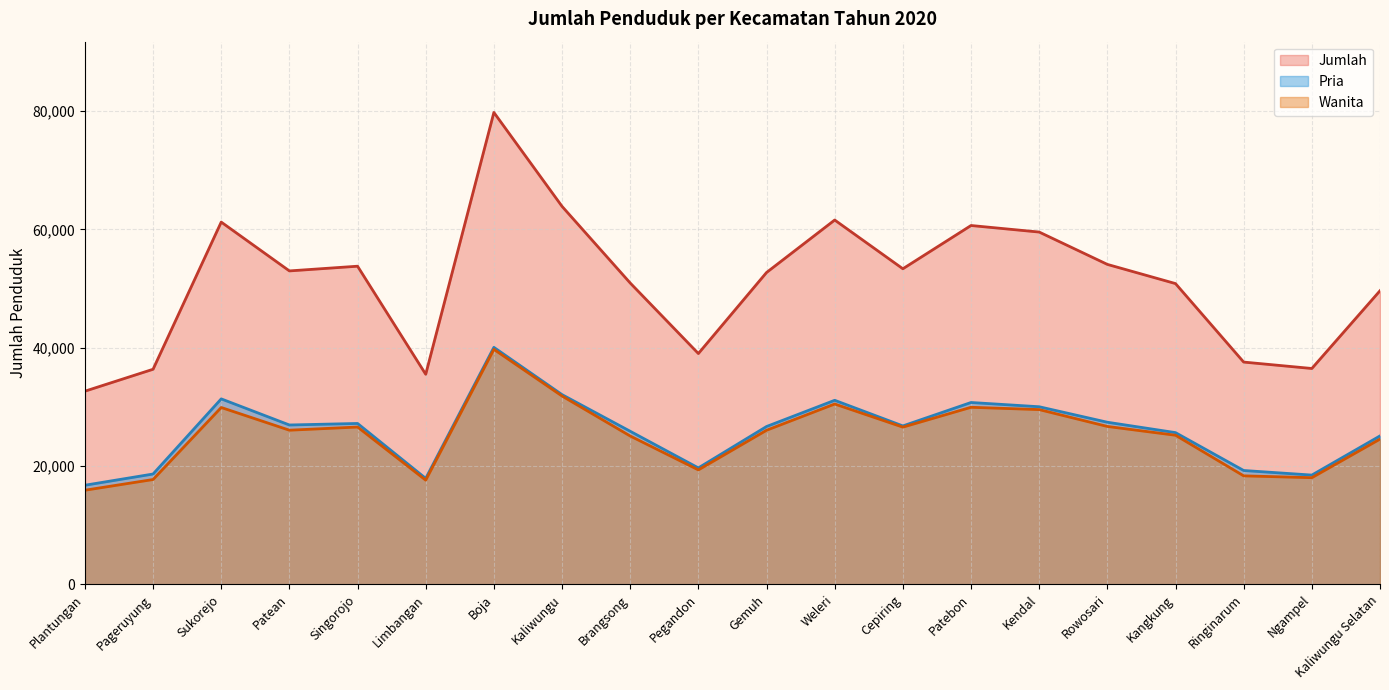

How many data points in Jumlah are less than 52977?

10